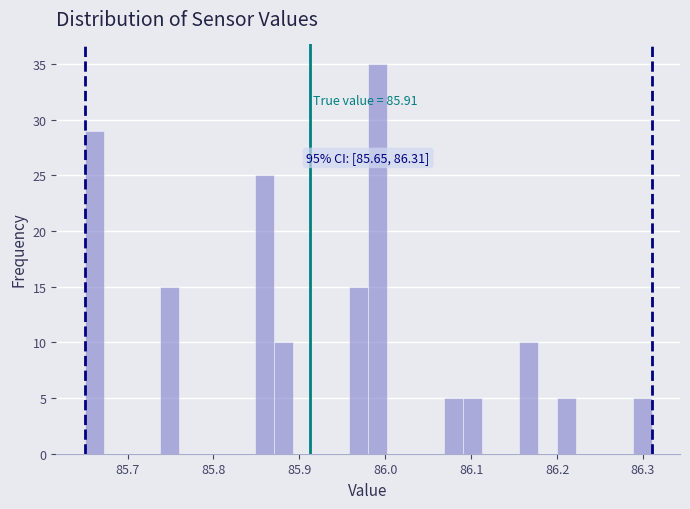

Read against the x-axis, roughly where is the centre of the tallest bar?

85.99